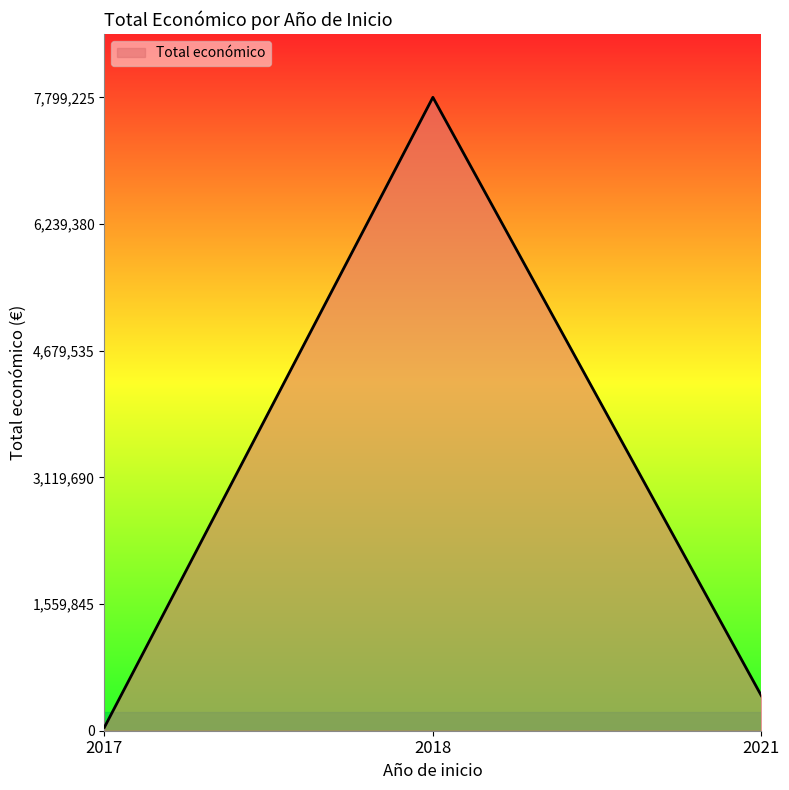

Reading right to left, transcribe all the data shown in this chart.

430411	7799225	42072